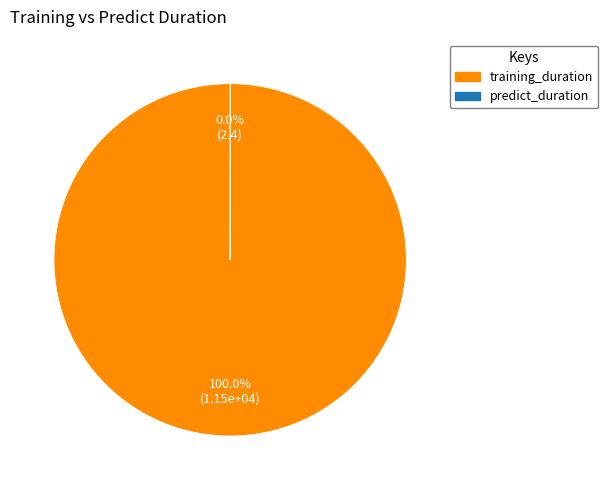

Which slice is the largest?

training_duration